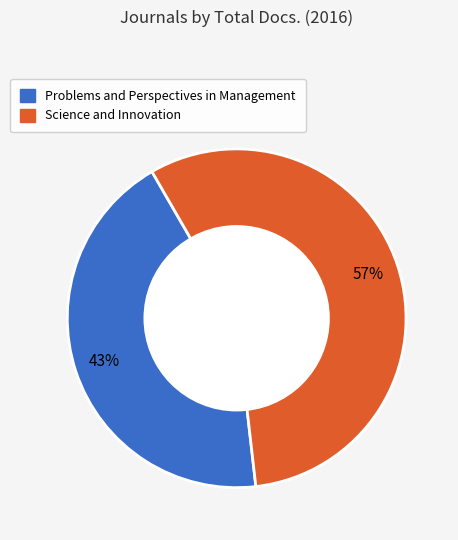

To the nearest percent, what is the average slice percentage?

50%